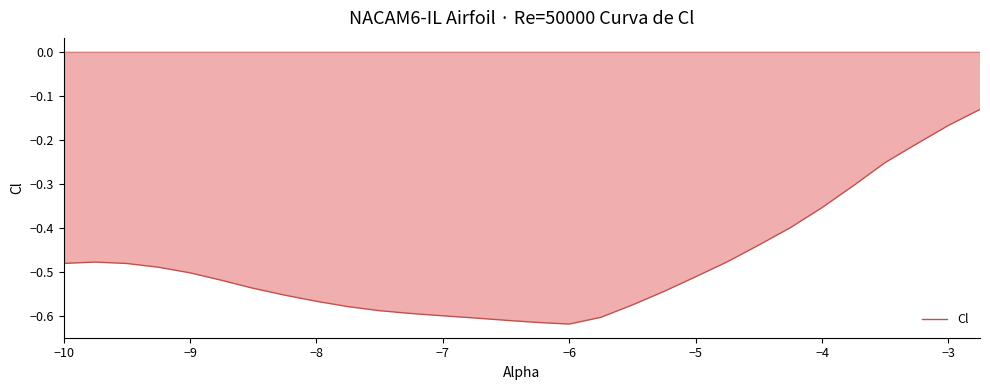

At which category does the data reach its first local valley?

−6